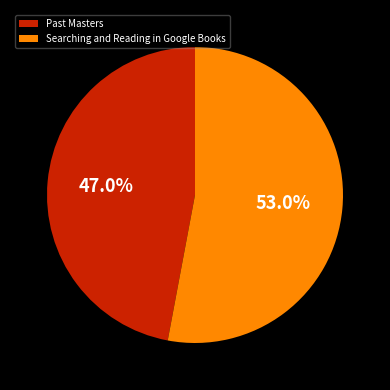

True or false: Searching and Reading in Google Books accounts for 53% of the total.

True